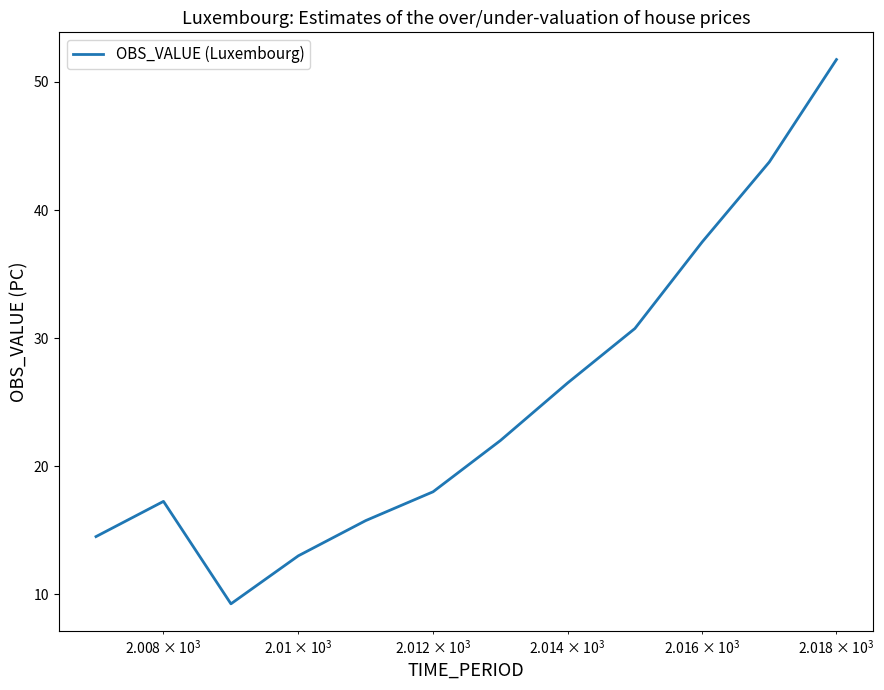

What is the greatest value displayed?

51.8